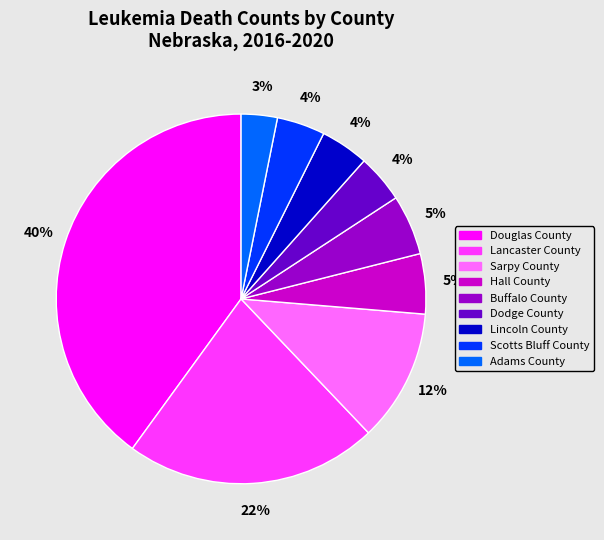

To the nearest percent, what is the combined percentage of Adams County and Buffalo County?

8%